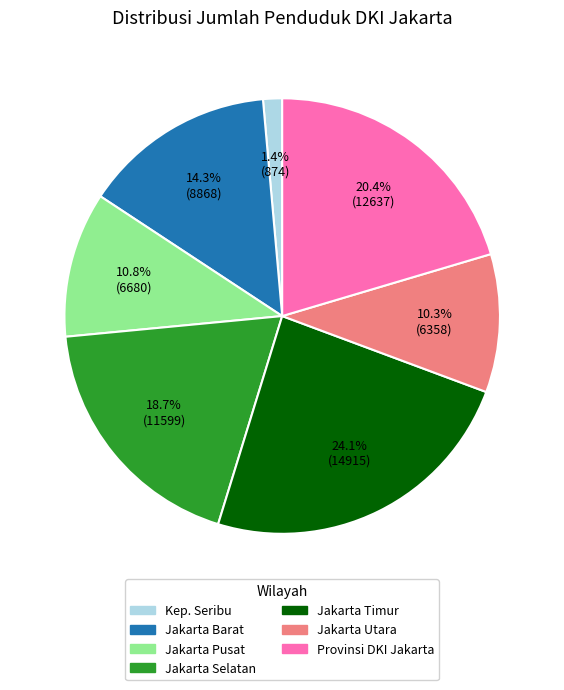

Does any single category account for the majority?

No